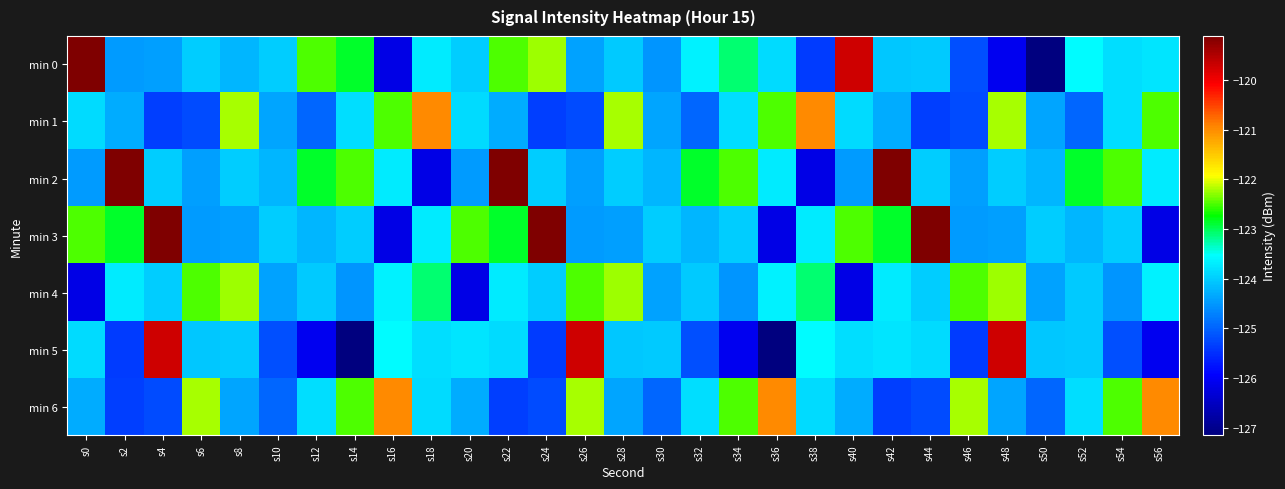

Which series has the largest total across all categories?

min 2